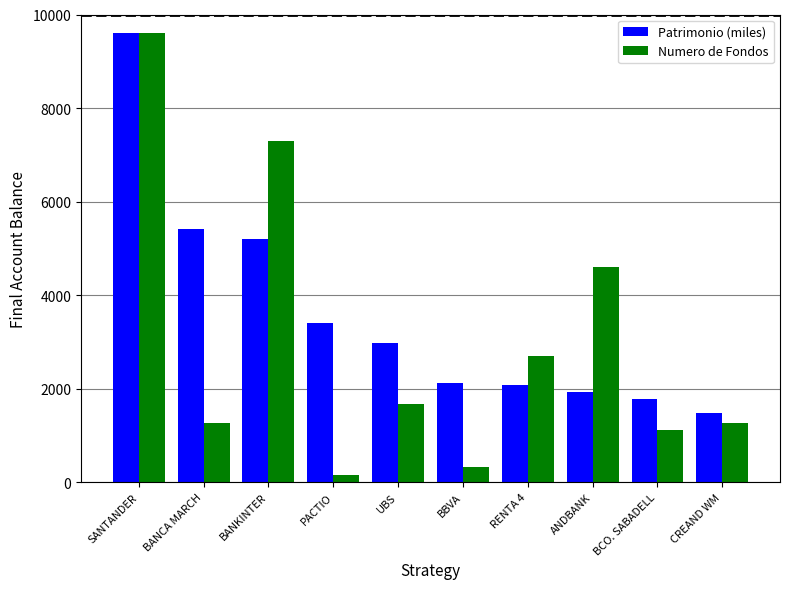

Rank the series by their average value, from lowest to highest.

Numero de Fondos, Patrimonio (miles)